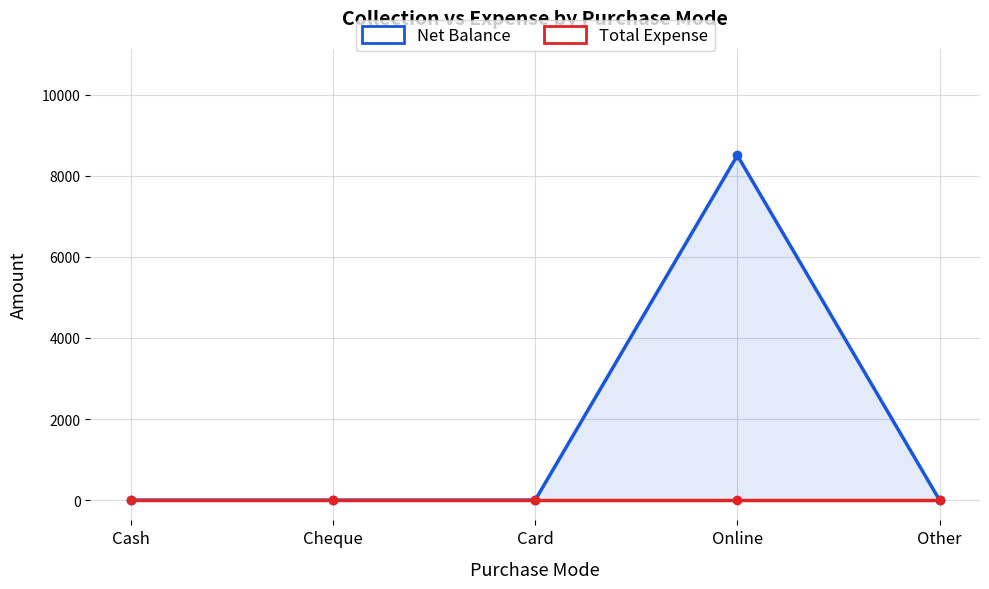

What is the label of the 1st point from the left?

Cash